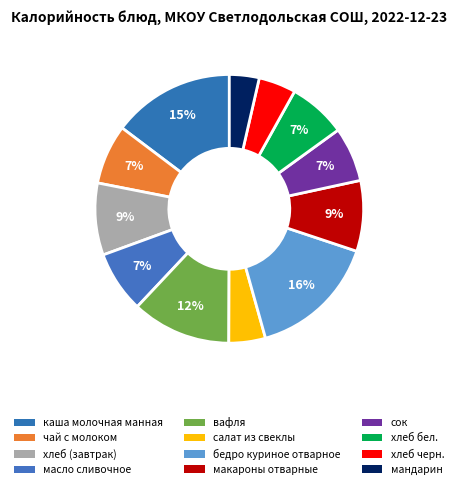

To the nearest percent, what is the average slice percentage?

8%